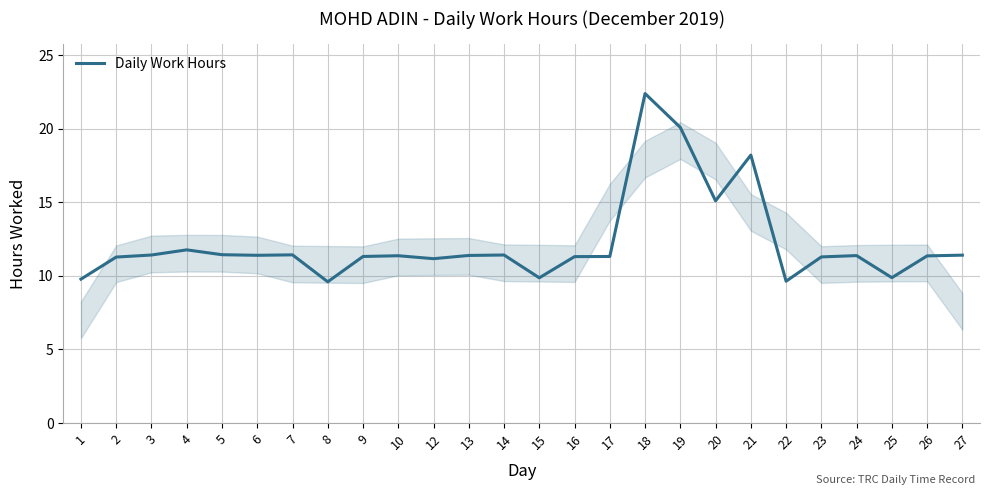

At which category does the chart reach its peak across all series?

18